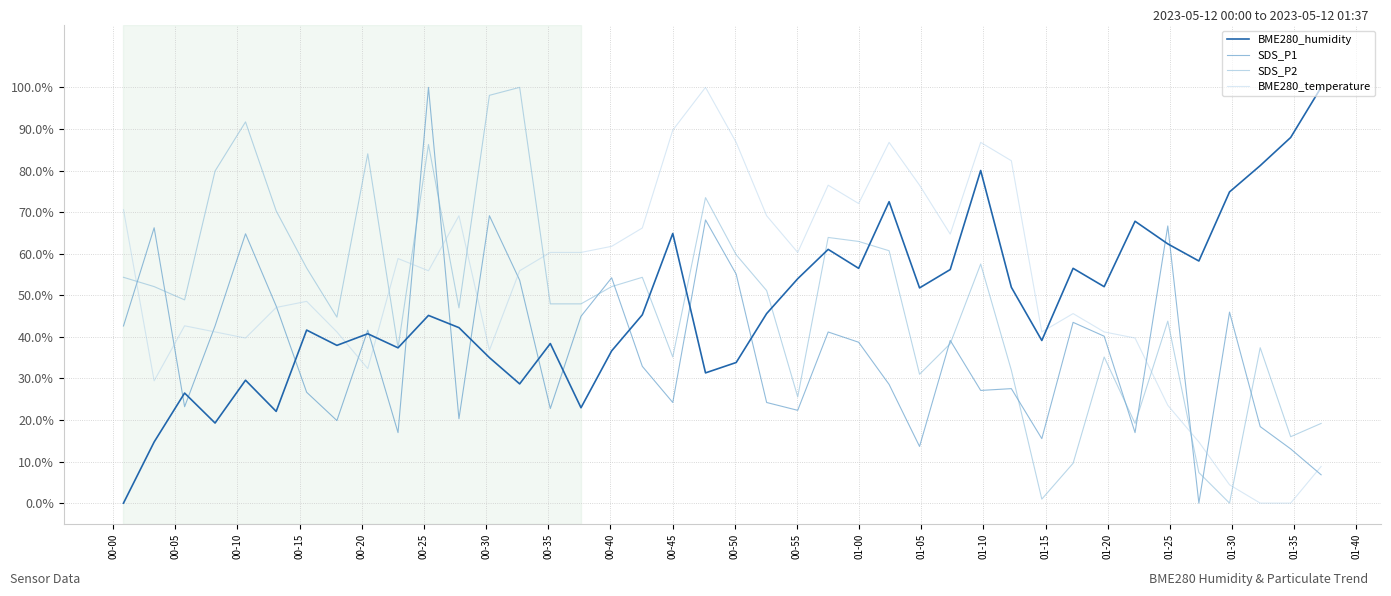

Rank the series by their maximum value, from highest to lowest.

BME280_humidity, SDS_P1, SDS_P2, BME280_temperature